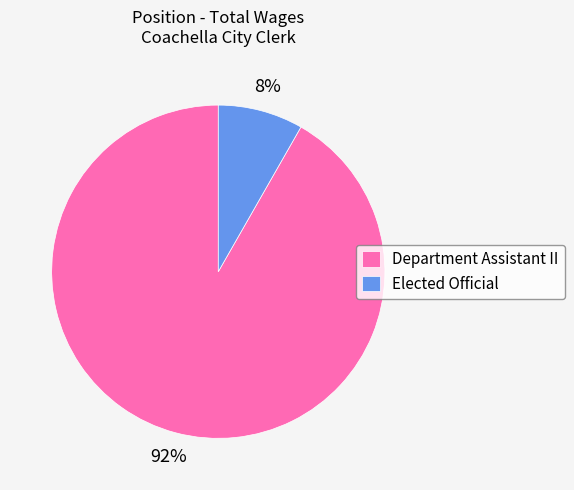

To the nearest percent, what is the combined percentage of Department Assistant II and Elected Official?

100%